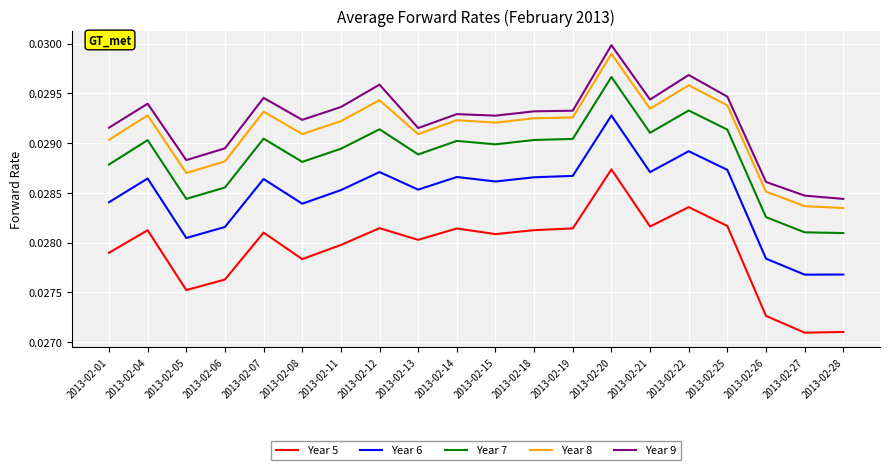

How many lines are shown in the chart?

5